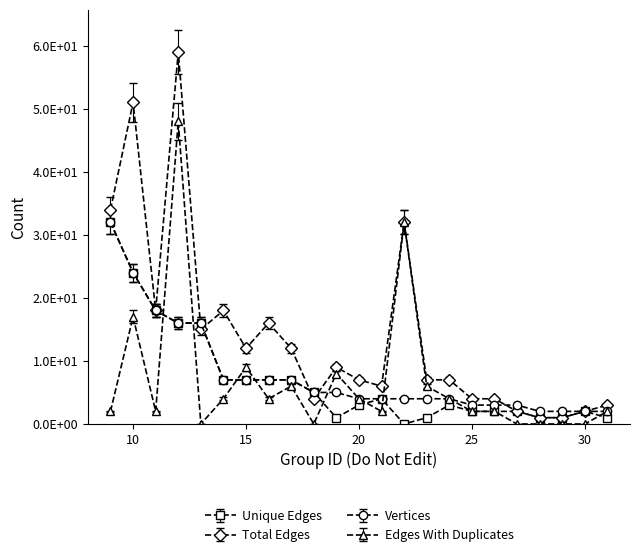

What are all the series names shown in the legend?

Unique Edges, Total Edges, Vertices, Edges With Duplicates